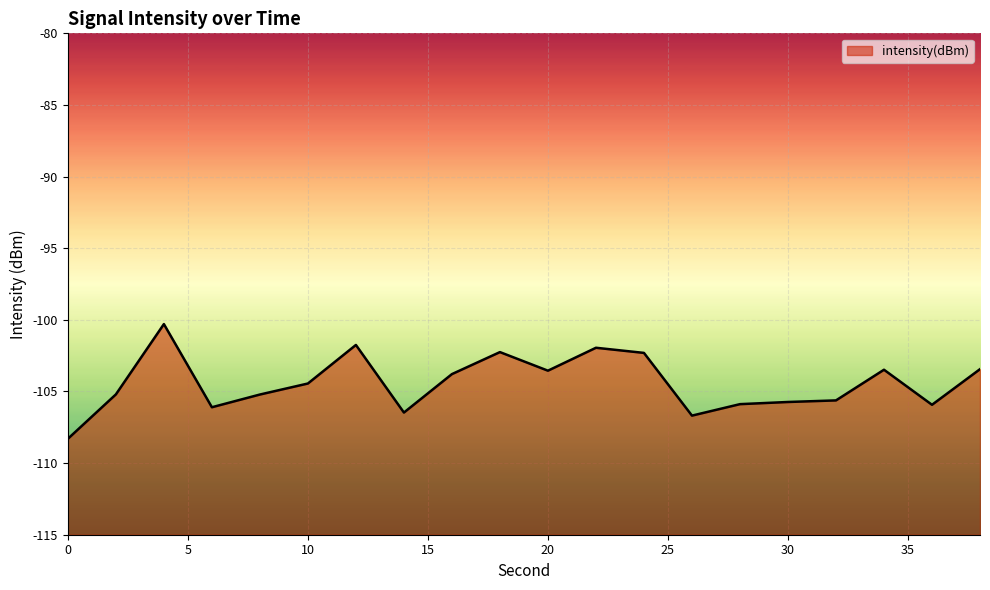

Where is the data nearest to the value -104?

16